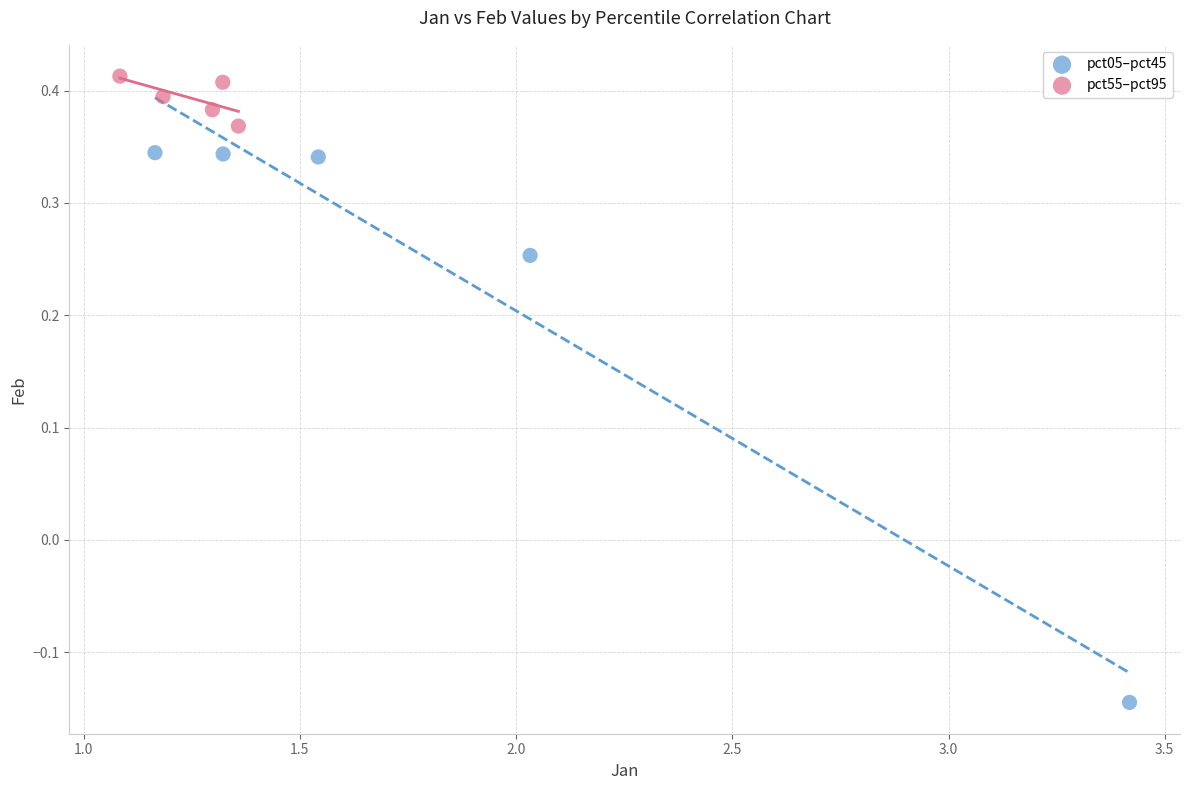

Which series has the largest Y range (max minus min)?

pct05–pct45